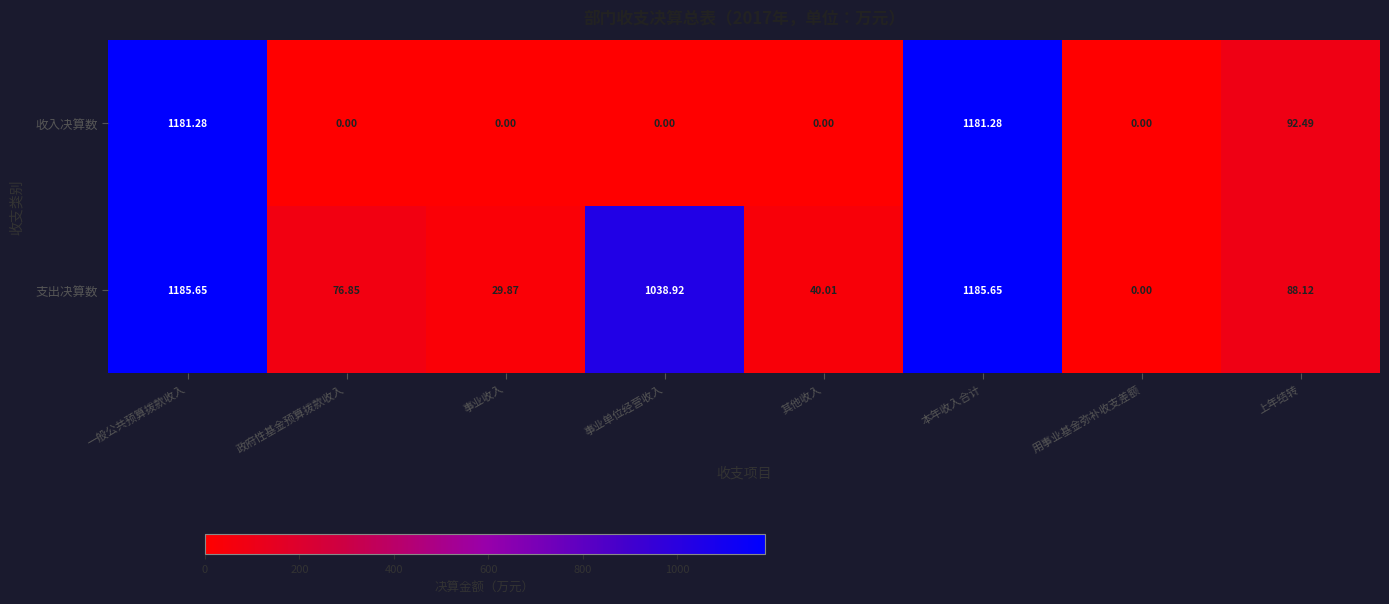

Where does the 支出决算数 series first go above 88?

一般公共预算拨款收入